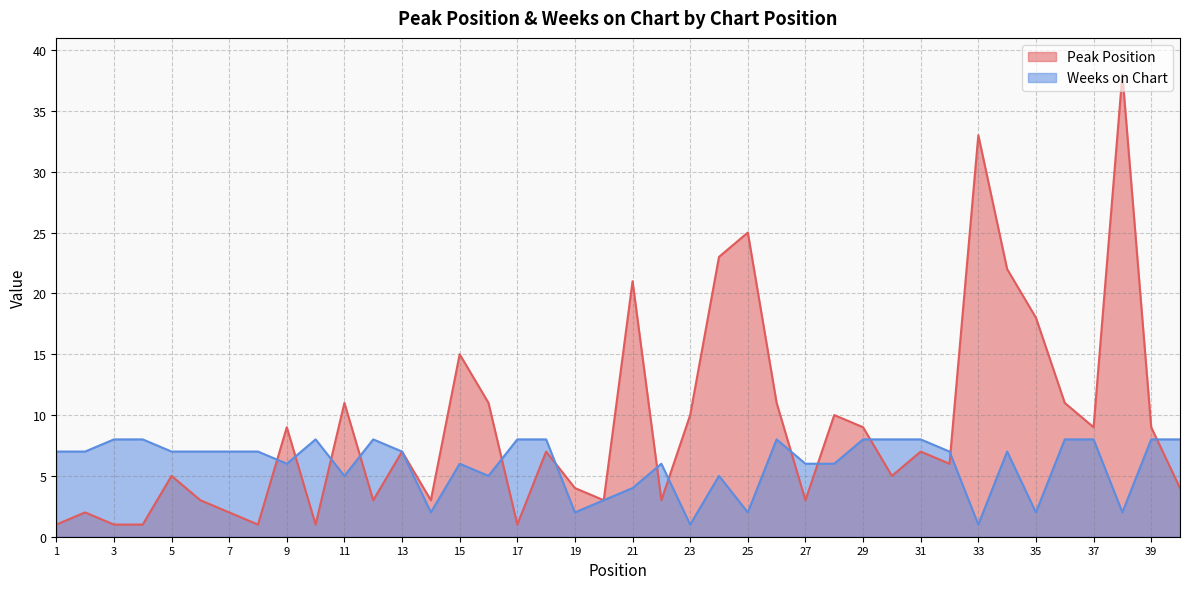

What is the difference between the maximum and minimum values in the Peak Position series?

37